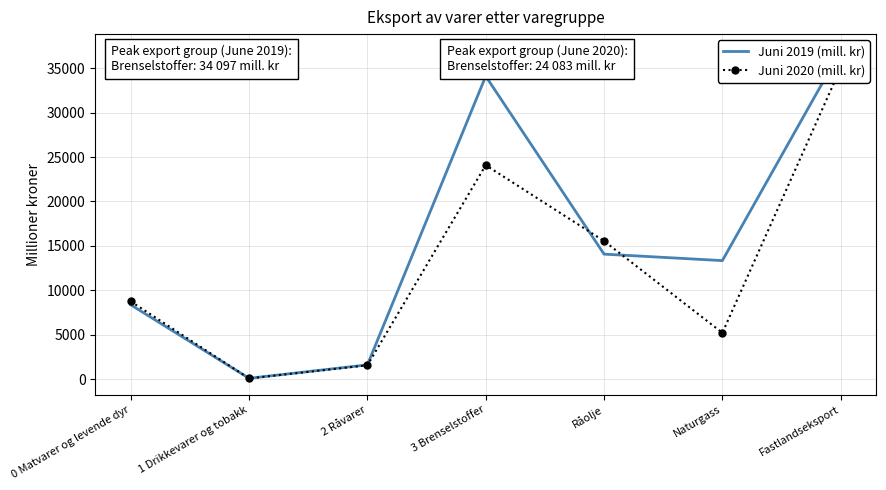

Between 3 Brenselstoffer and 0 Matvarer og levende dyr, which is larger?

3 Brenselstoffer